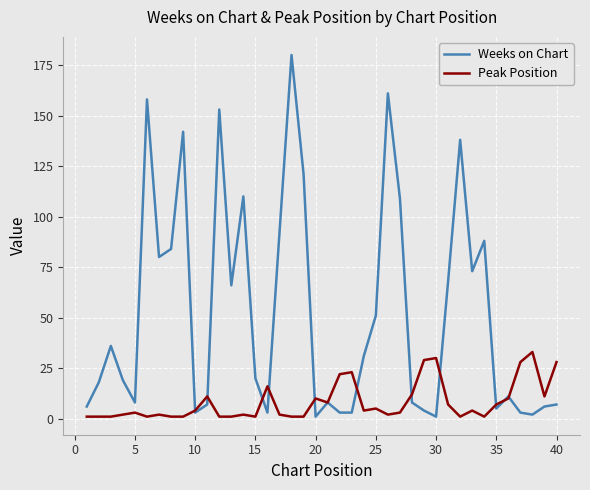

List the series in order of their overall mean, highest first.

Weeks on Chart, Peak Position